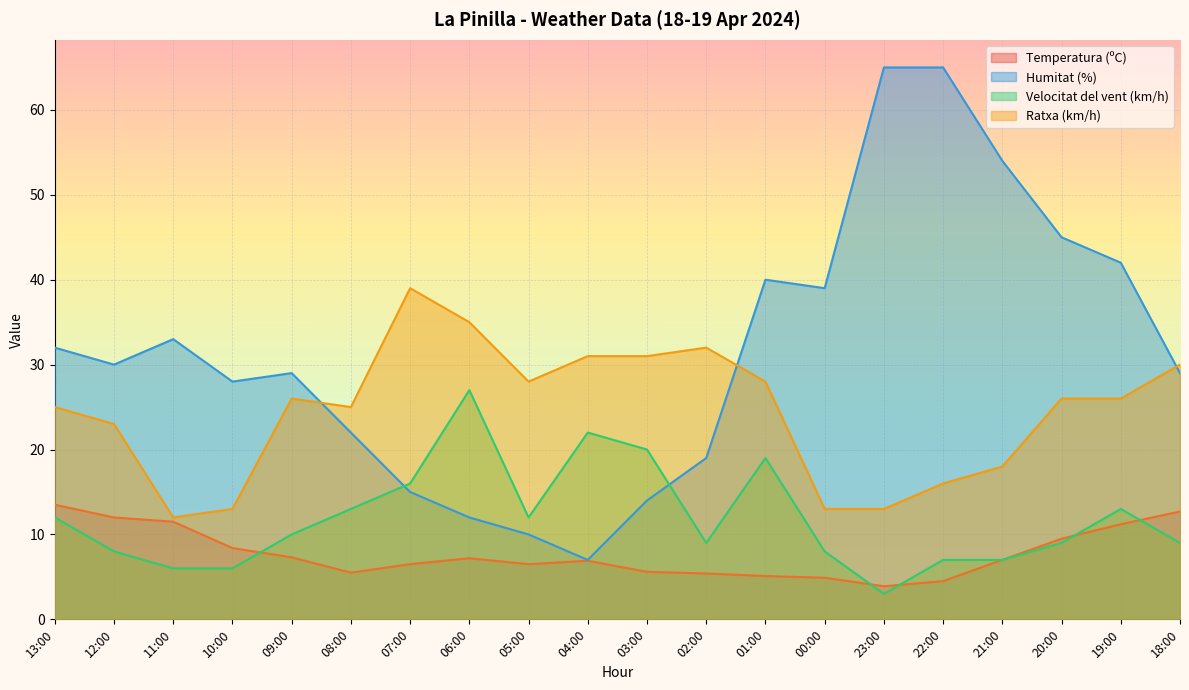

How many data points in Velocitat del vent (km/h) are less than 10?

10